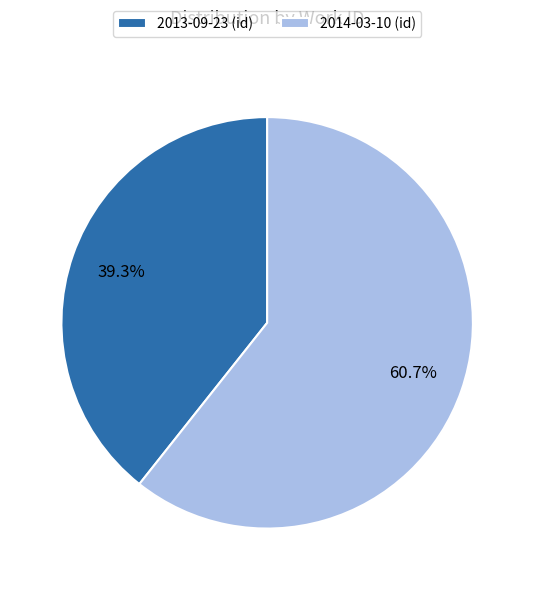

To the nearest percent, what percentage of the pie is 2014-03-10?

61%